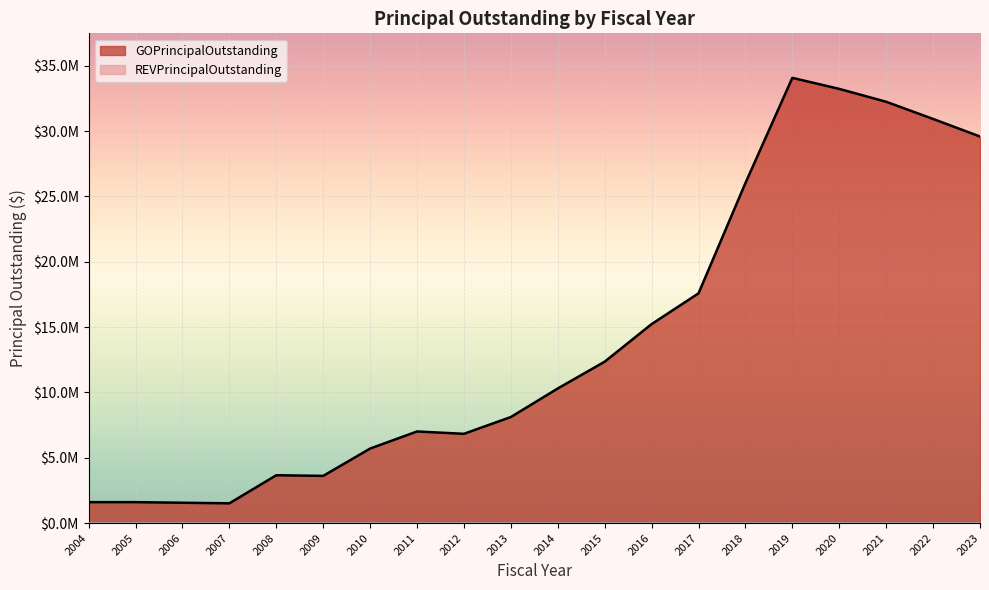

What is the difference between the values at 2017 and 2015?

5230000